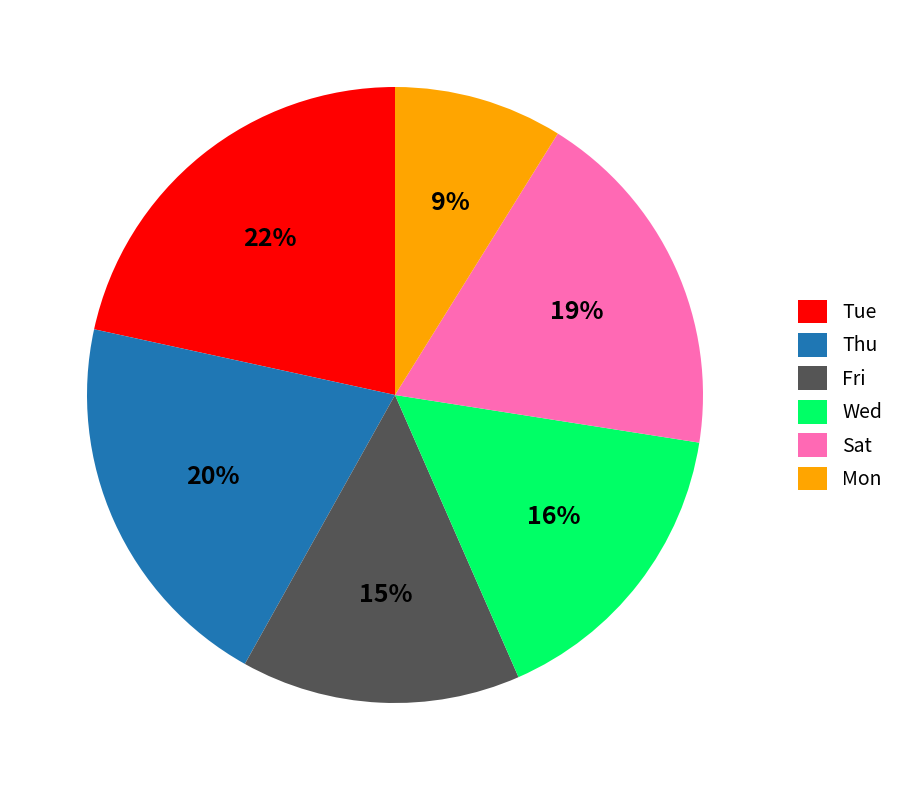

Count the number of slices in the pie.

6